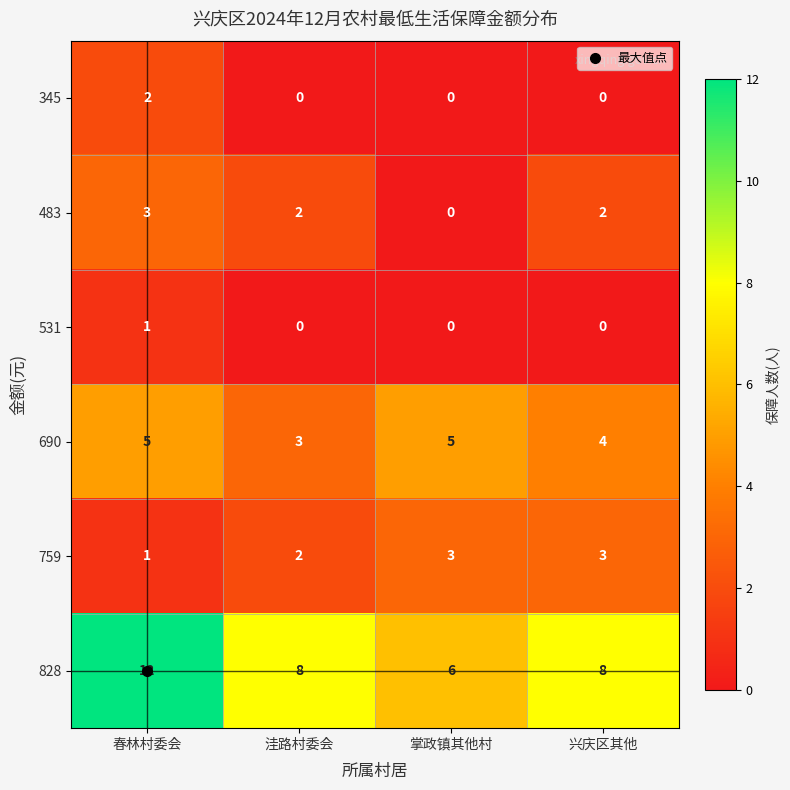

At which category is the sum across all series the highest?

春林村委会